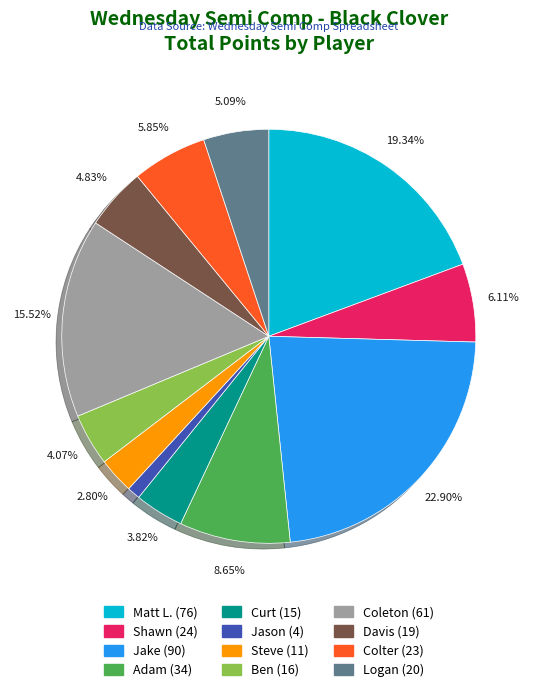

True or false: Davis accounts for 5% of the total.

True